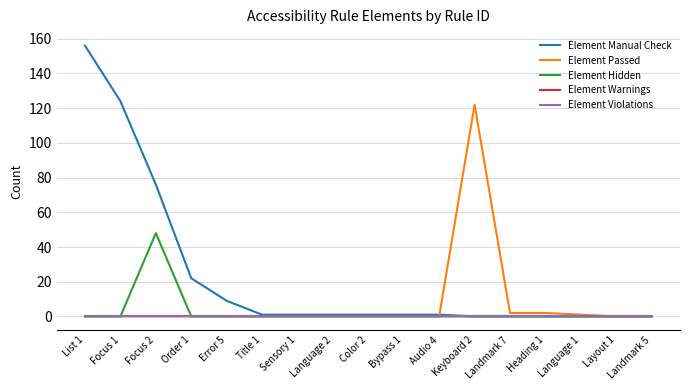

Does the chart display data point markers on the line(s)?

No